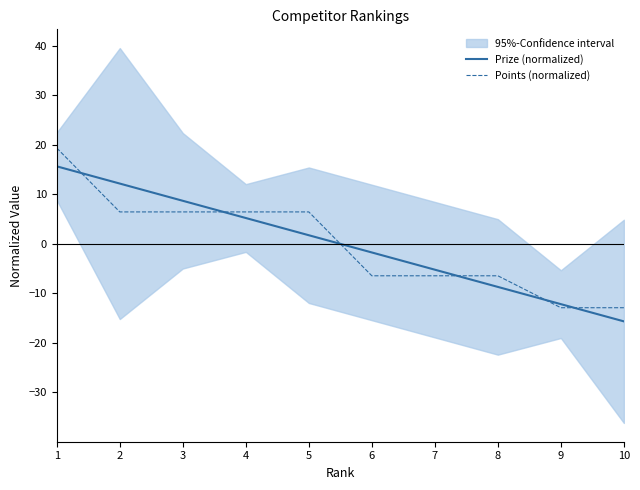

How many lines are shown in the chart?

2